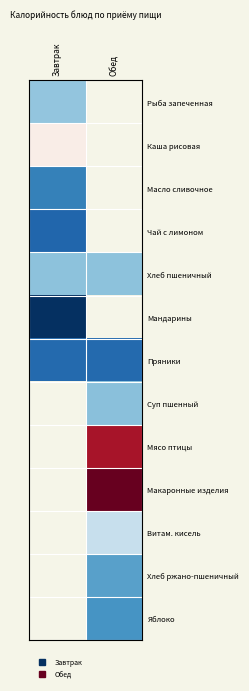

Is it true that Витам. кисель equals 149.6 at Обед?

False